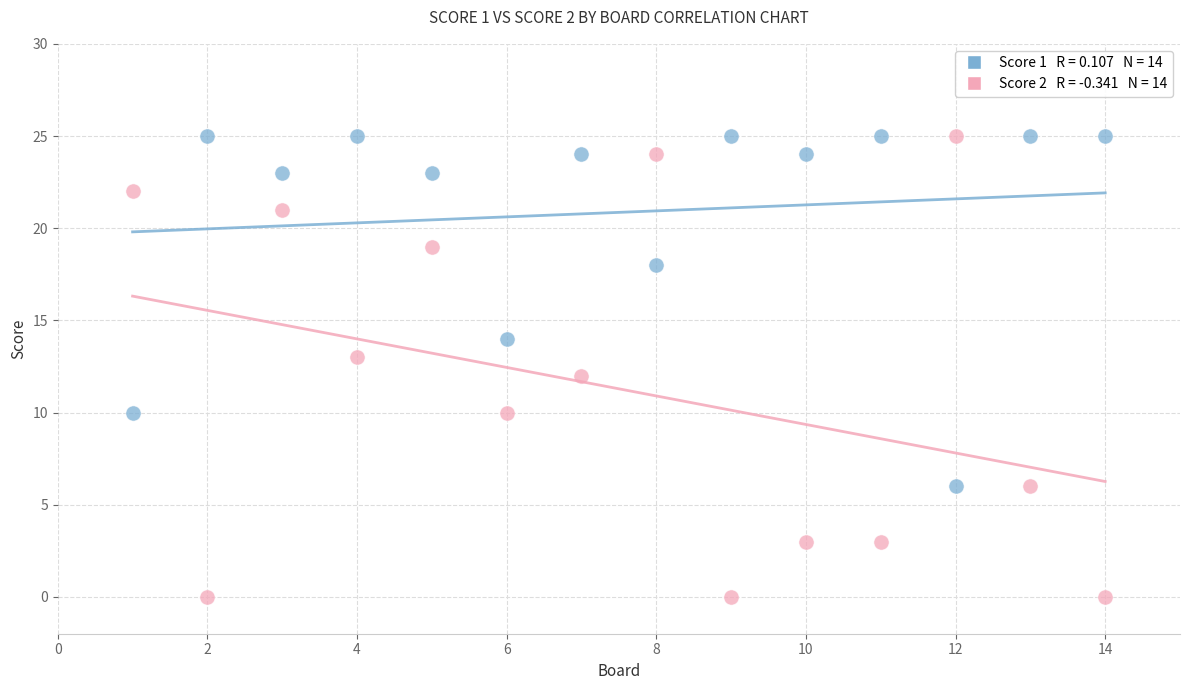

Across all data points, what is the range of Y values (max minus min)?

25